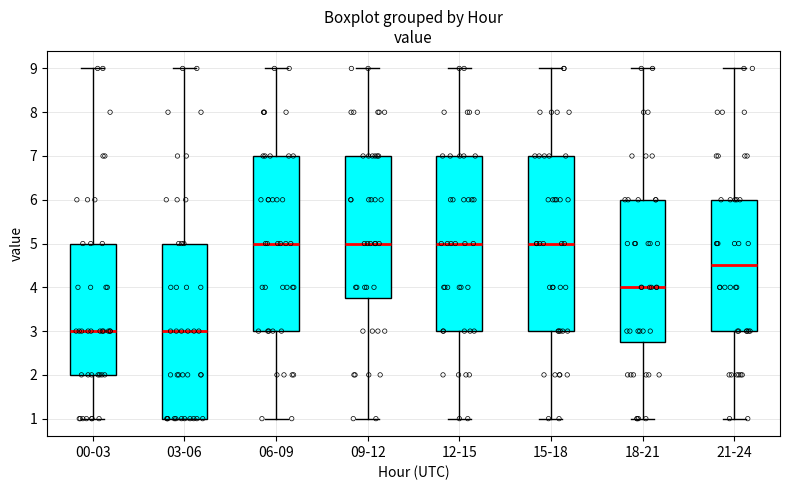

Reading left to right, transcribe this box plot: for each box, give where its median line is, the range the box spans, and where its two whiskers end, as read against the y-axis. The values are not printed on the chart, so give them approximately, as read against the axis.

00-03: median 3.0, box 2.0 to 5.0, whiskers 1.0 to 9.0
03-06: median 3.0, box 1.0 to 5.0, whiskers 1.0 to 9.0
06-09: median 5.0, box 3.0 to 7.0, whiskers 1.0 to 9.0
09-12: median 5.0, box 3.8 to 7.0, whiskers 1.0 to 9.0
12-15: median 5.0, box 3.0 to 7.0, whiskers 1.0 to 9.0
15-18: median 5.0, box 3.0 to 7.0, whiskers 1.0 to 9.0
18-21: median 4.0, box 2.8 to 6.0, whiskers 1.0 to 9.0
21-24: median 4.5, box 3.0 to 6.0, whiskers 1.0 to 9.0